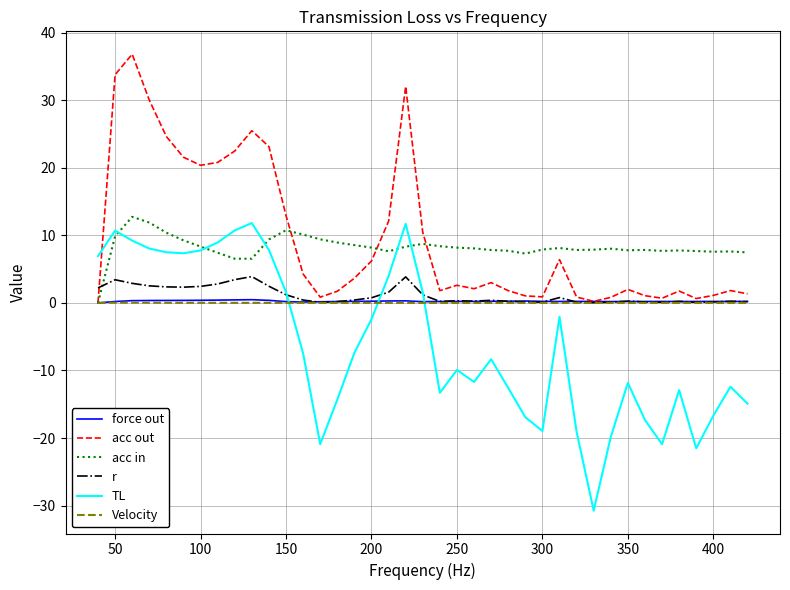

Which series has the largest range (max minus min)?

TL